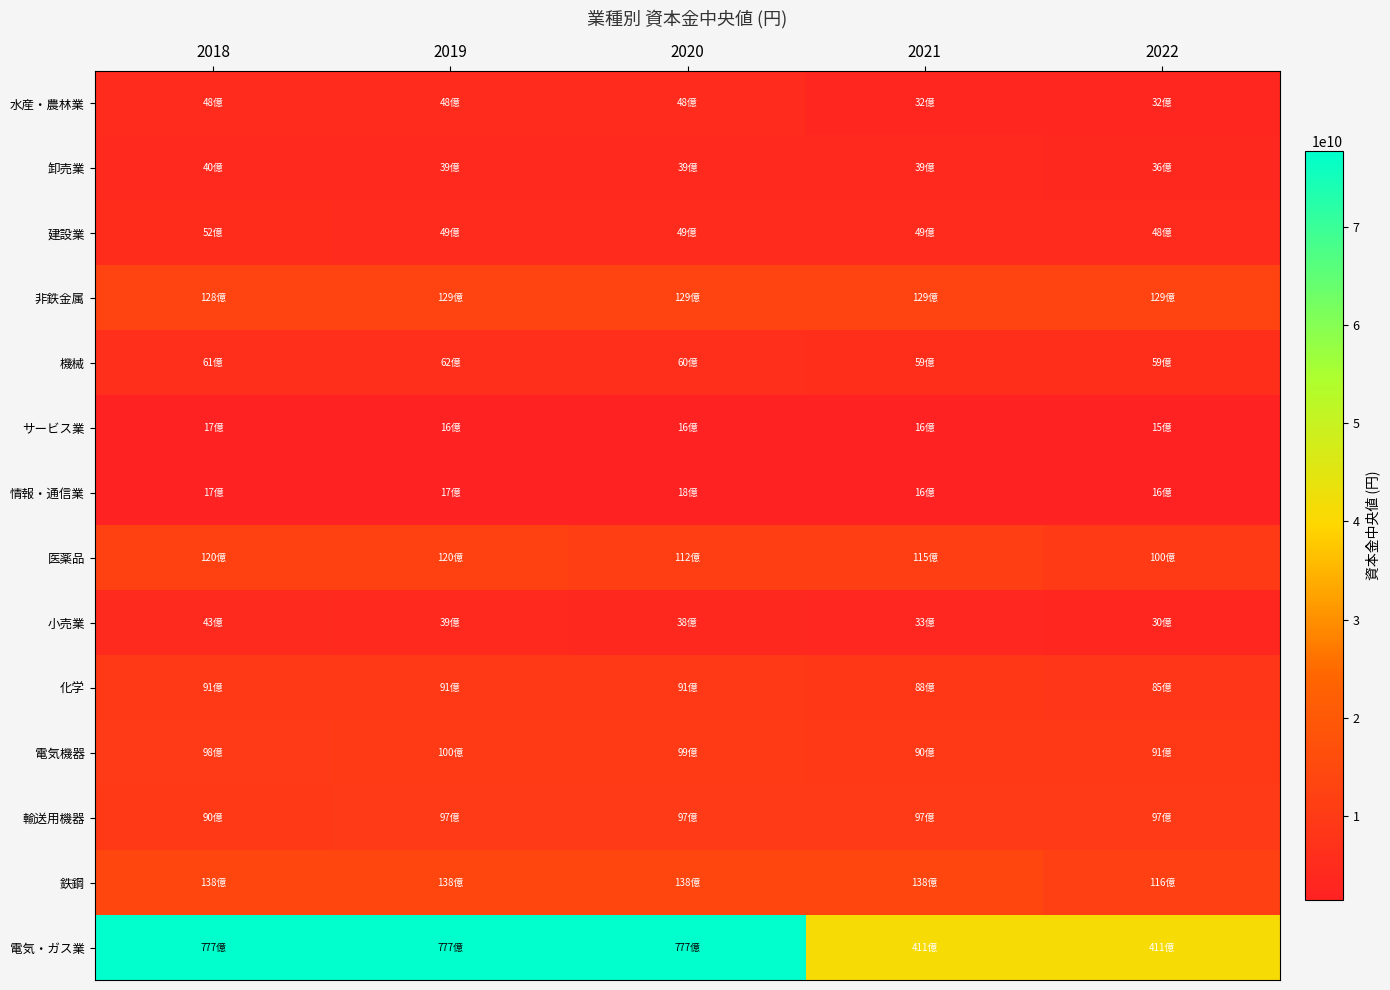

Reading left to right, transcribe all the data shown in this chart.

水産・農林業: 2018=4824474500	2019=4824474500	2020=4824474500	2021=3242949000	2022=3242949000
卸売業: 2018=3961000000	2019=3920618500	2020=3919382000	2021=3886465000	2022=3647035000
建設業: 2018=5159002000	2019=4850047000	2020=4850047000	2021=4850047000	2022=4816000000
非鉄金属: 2018=12842000000	2019=12867000000	2020=12867000000	2021=12867000000	2022=12867000000
機械: 2018=6113013500	2019=6158500000	2020=6018989000	2021=5878268000	2022=5877134000
サービス業: 2018=1709588500	2019=1640150500	2020=1599998000	2021=1553043000	2022=1481148000
情報・通信業: 2018=1708998000	2019=1749058000	2020=1751556000	2021=1622716000	2022=1590868000
医薬品: 2018=11990888000	2019=11996000000	2020=11228003500	2021=11487979000	2022=9954955500
小売業: 2018=4311061000	2019=3935000000	2020=3790000000	2021=3330147500	2022=3030000000
化学: 2018=9065521000	2019=9127000000	2020=9069000000	2021=8785000000	2022=8472000000
電気機器: 2018=9809057000	2019=10050000000	2020=9904528500	2021=8997349000	2022=9089000000
輸送用機器: 2018=9036699000	2019=9727886000	2020=9727886000	2021=9727886000	2022=9727886000
鉄鋼: 2018=13793003000	2019=13793003000	2020=13793003000	2021=13793003000	2022=11648000000
電気・ガス業: 2018=77695000000	2019=77695000000	2020=77695000000	2021=41099000000	2022=41099000000